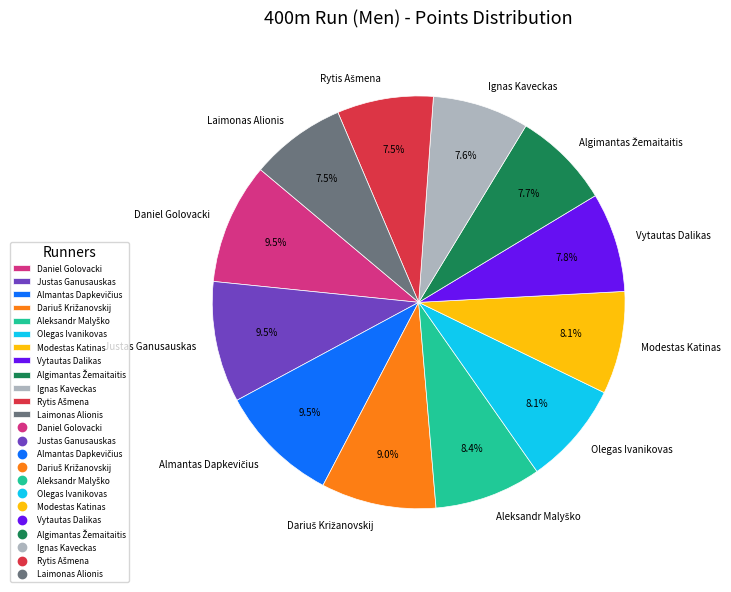

Is the sum of Laimonas Alionis and Daniel Golovacki greater than half?

No